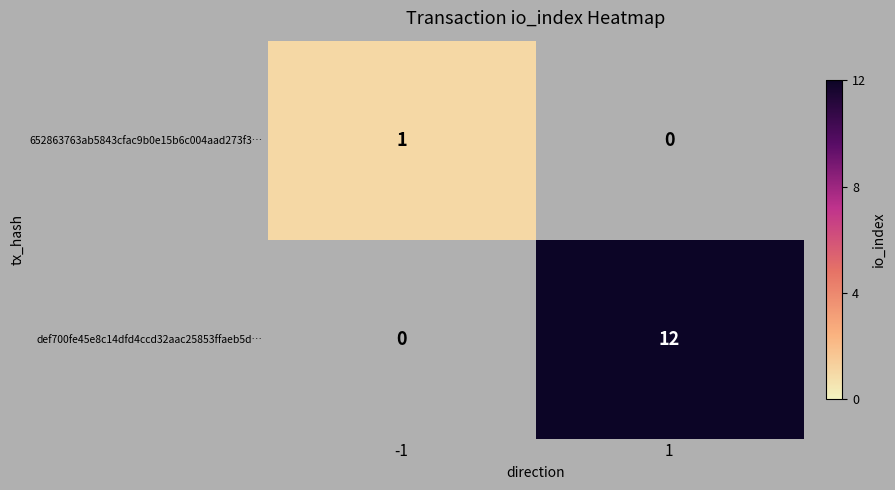

Reading left to right, extract all data points from this chart.

652863763ab5843cfac9b0e15b6c004aad273f3…: 1	0
def700fe45e8c14dfd4ccd32aac25853ffaeb5d…: 0	12